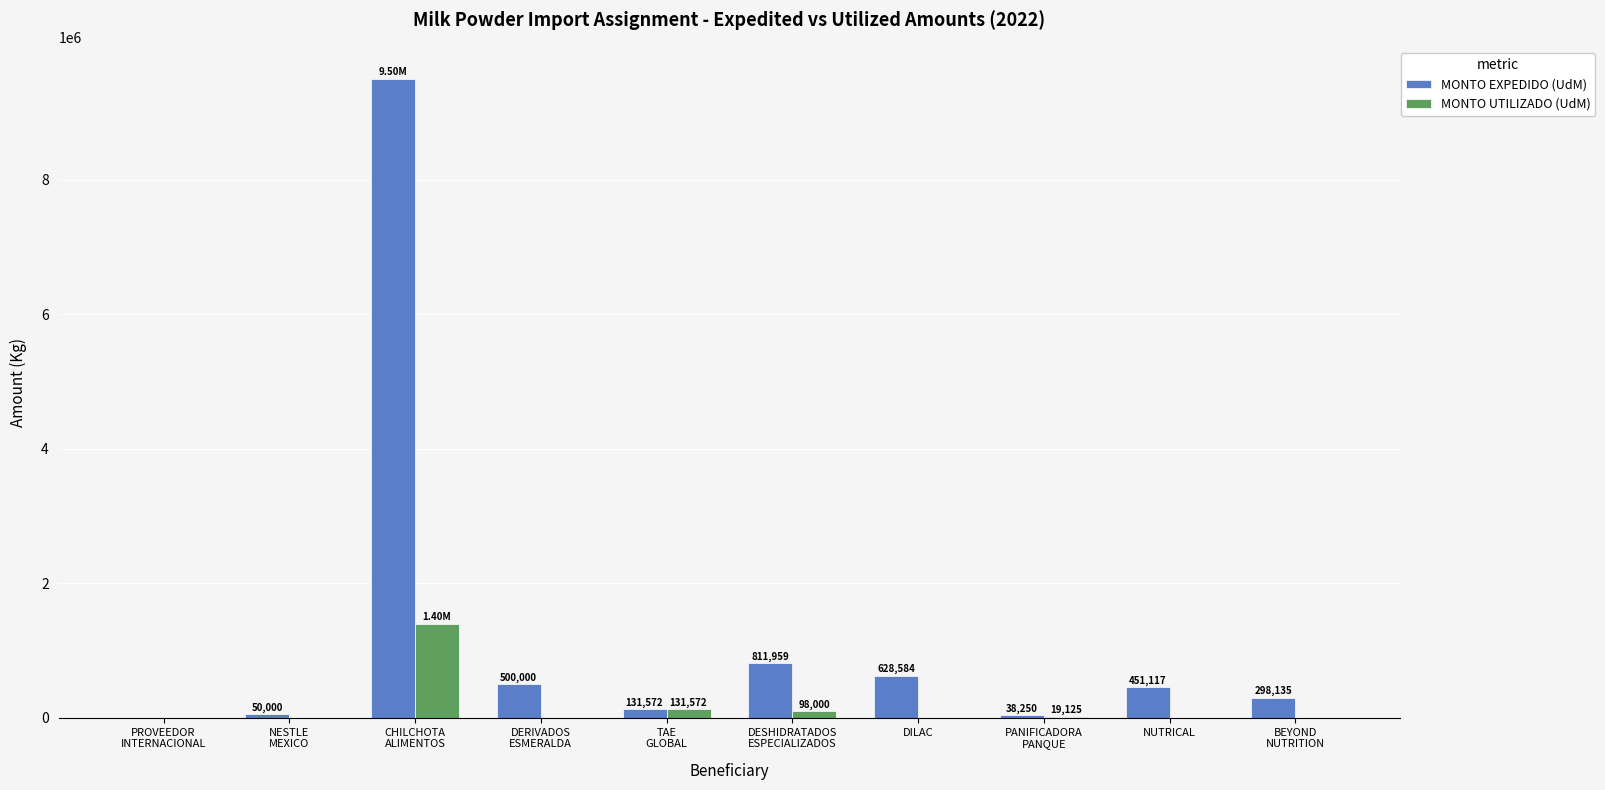

Which category has the highest value in the MONTO EXPEDIDO (UdM) series?

CHILCHOTA
ALIMENTOS